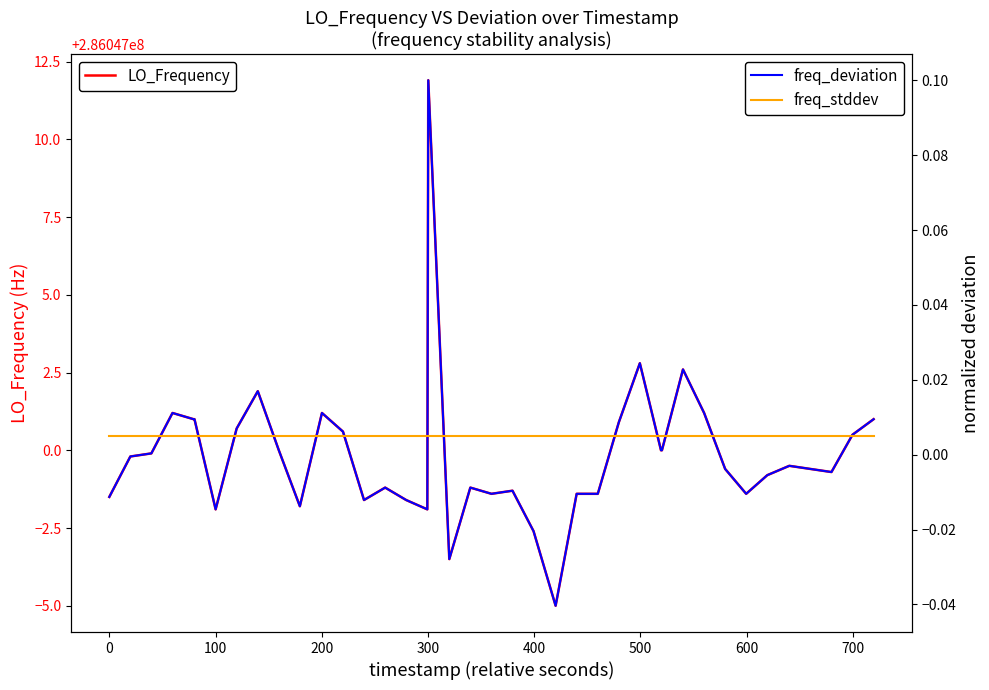

Which series has the largest total across all categories?

LO_Frequency